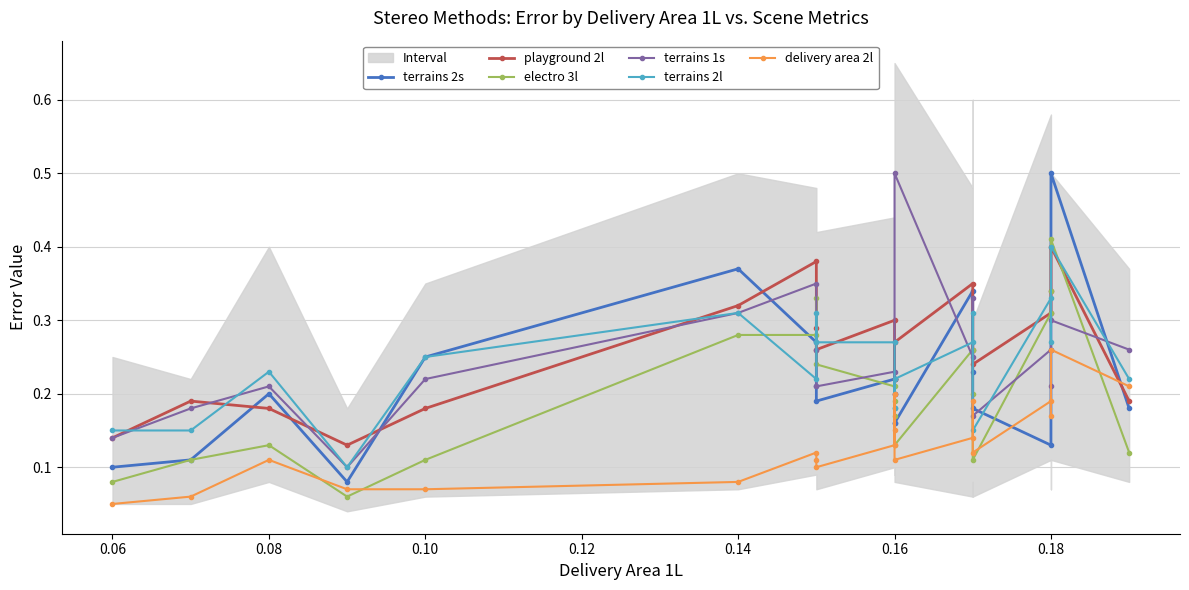

Reading left to right, extract all data points from this chart.

terrains 2s: 0.1	0.1	0.2	0.1	0.2	0.4	0.3	0.2	0.2	0.2	0.2	0.2	0.2	0.3	0.2	0.2	0.1	0.3	0.5	0.2
playground 2l: 0.1	0.2	0.2	0.1	0.2	0.3	0.4	0.3	0.3	0.3	0.2	0.2	0.3	0.3	0.3	0.2	0.3	0.3	0.4	0.2
electro 3l: 0.1	0.1	0.1	0.1	0.1	0.3	0.3	0.3	0.2	0.2	0.2	0.2	0.1	0.3	0.2	0.1	0.3	0.3	0.4	0.1
terrains 1s: 0.1	0.2	0.2	0.1	0.2	0.3	0.3	0.3	0.2	0.2	0.2	0.2	0.5	0.2	0.3	0.2	0.3	0.2	0.3	0.3
terrains 2l: 0.1	0.1	0.2	0.1	0.2	0.3	0.2	0.3	0.3	0.3	0.2	0.2	0.2	0.3	0.3	0.1	0.3	0.3	0.4	0.2
delivery area 2l: 0.1	0.1	0.1	0.1	0.1	0.1	0.1	0.1	0.1	0.1	0.1	0.2	0.1	0.1	0.2	0.1	0.2	0.2	0.3	0.2